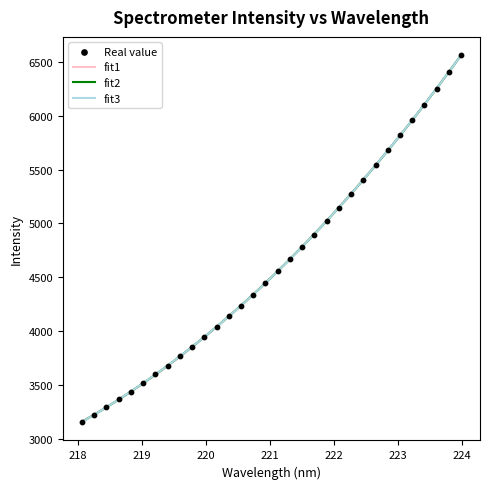

Which has a higher value, 222.4538 or 218.8244?

222.4538